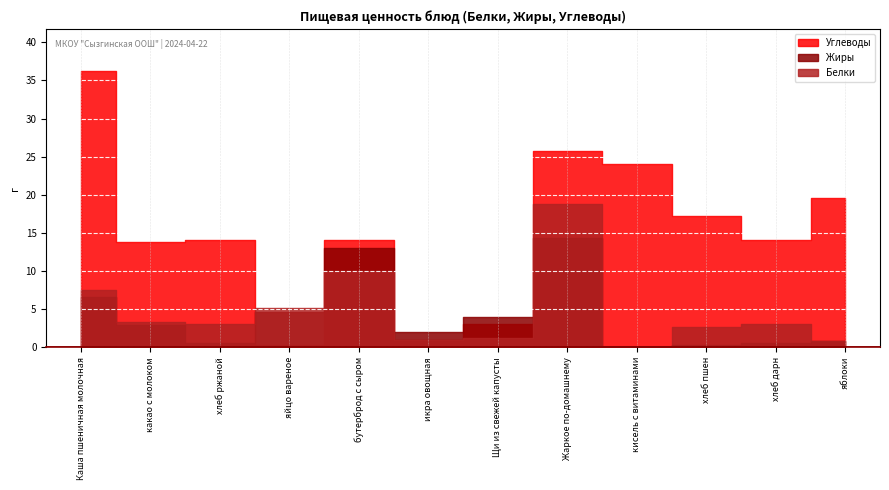

How many values in the Углеводы series are below 14?

4